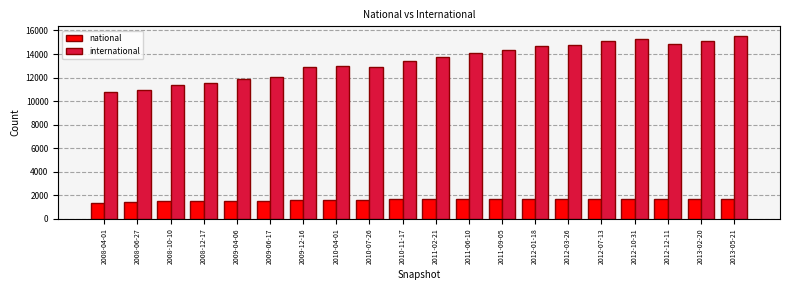

What are all the series names shown in the legend?

national, international